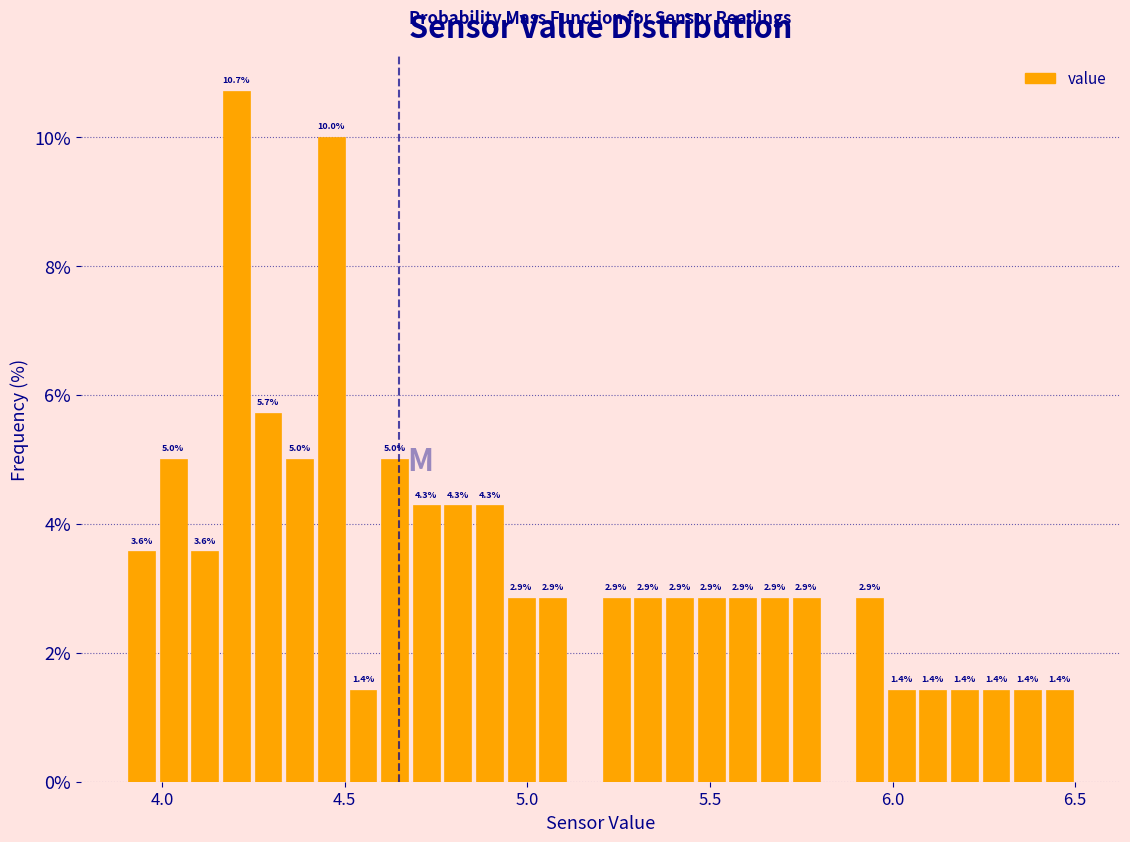

Around what value on the x-axis is the tallest bar? Give the approximate position of its centre, as read against the axis.

4.20